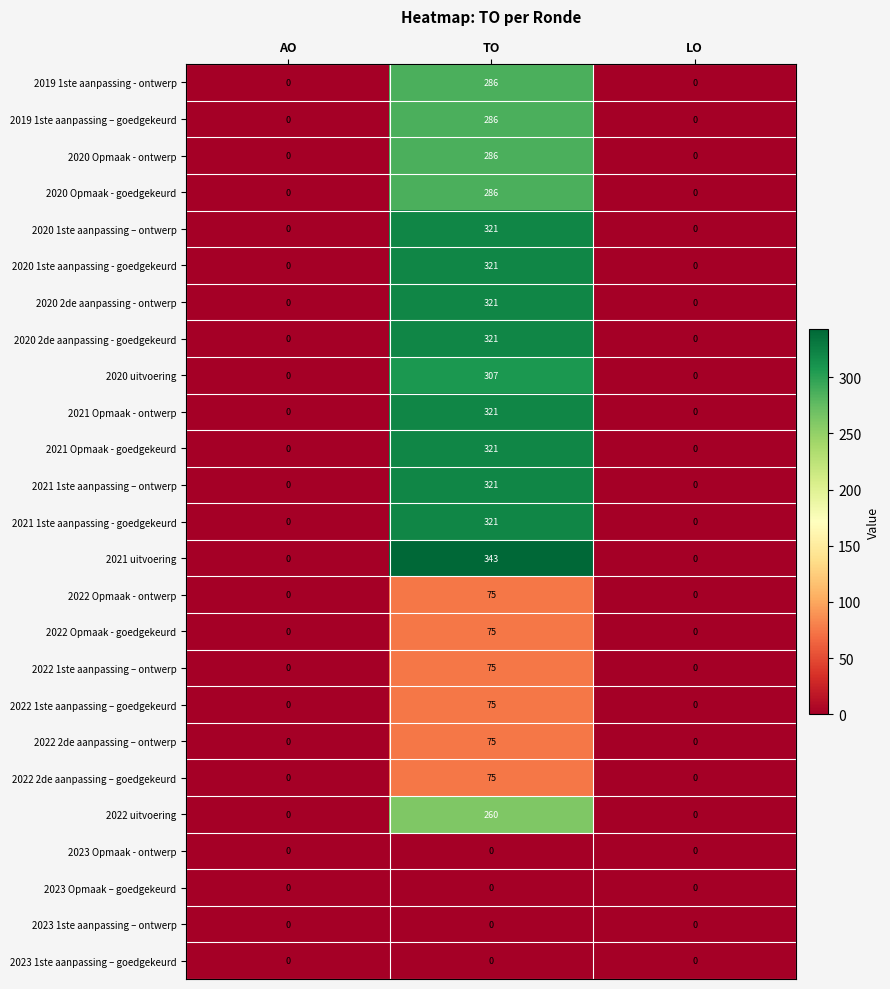

Which series has the widest spread of values?

2021 uitvoering